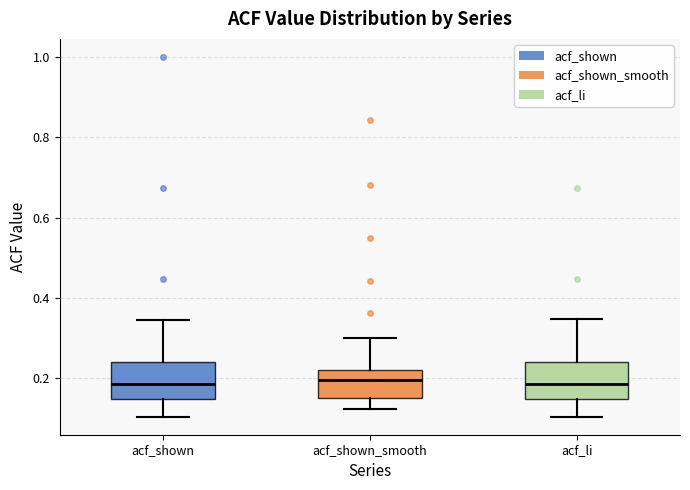

Where does the upper whisker of the box for acf_shown_smooth end on the y-axis? The values are not printed on the chart, so give them approximately, as read against the axis.

0.30